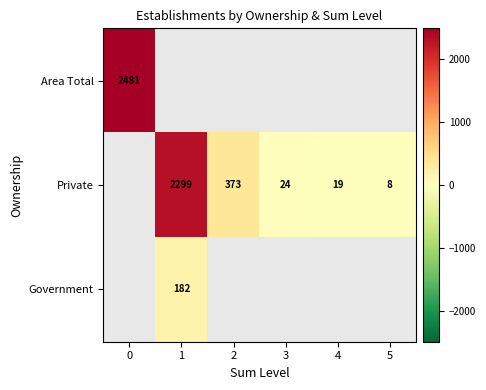

The Private series shows 37 at 3. True or false?

False